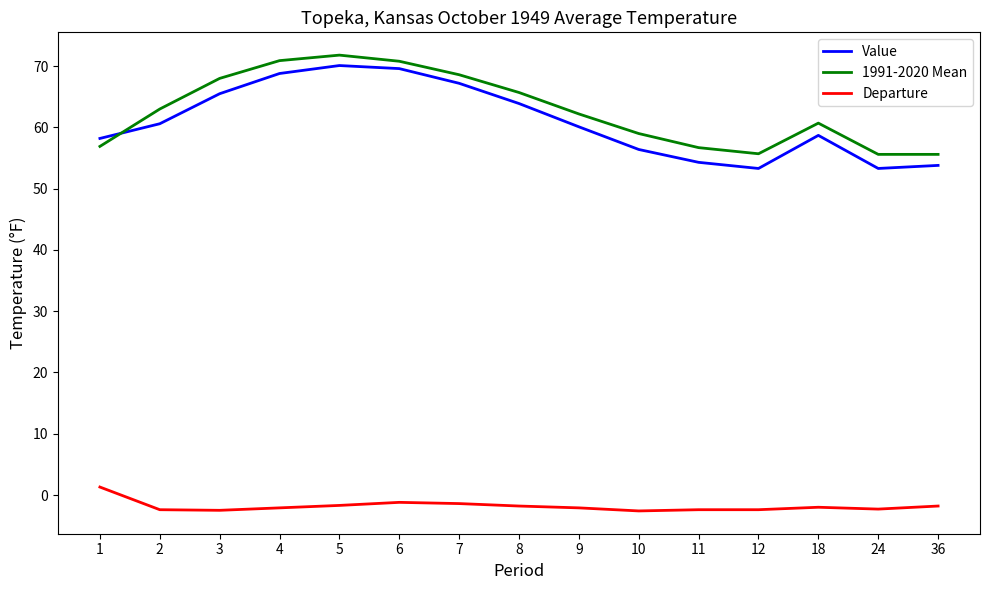

What is the sum of the 1991-2020 Mean values at 10 and 9?

121.2